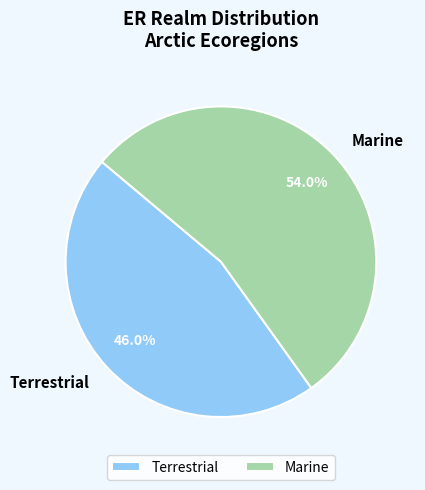

What portion of the pie excludes Terrestrial?

54.0%